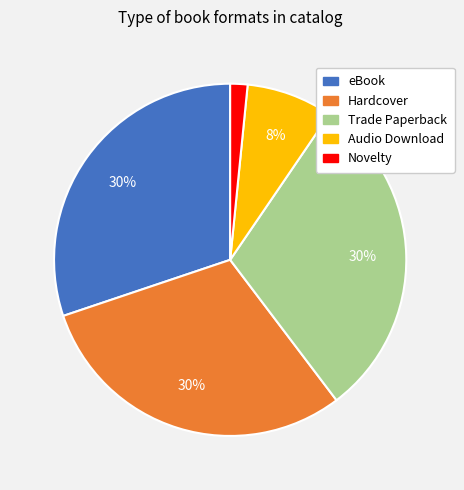

To the nearest percent, what is the difference between the Audio Download and eBook slice percentages?

22%